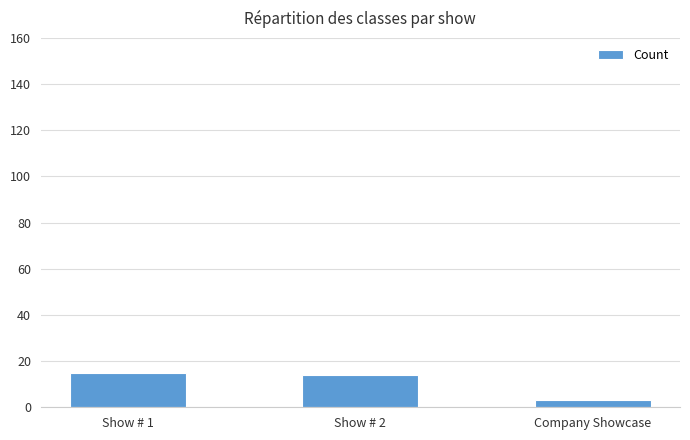

Which category has the lowest value across all series?

Company Showcase